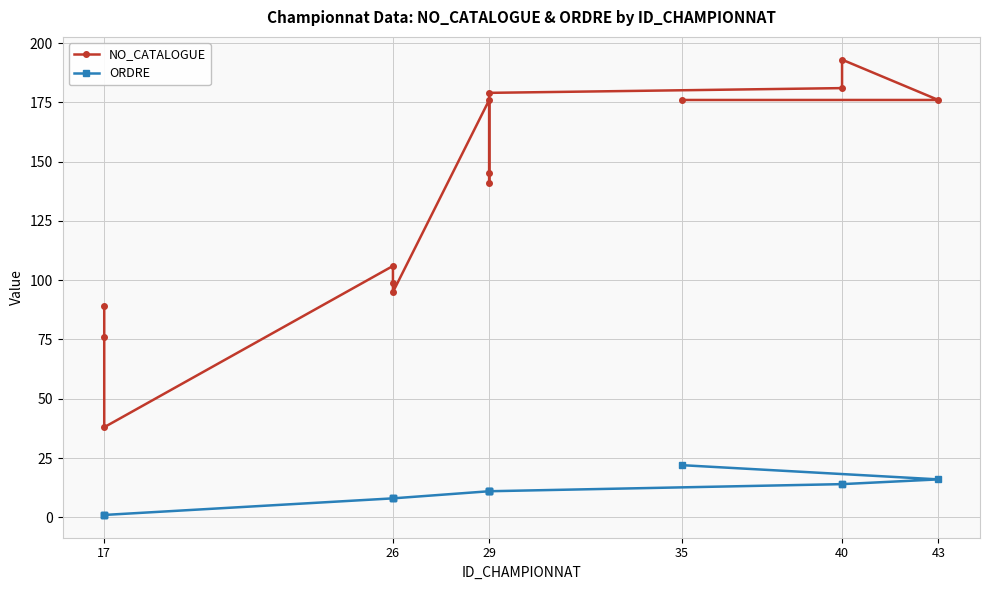

What is the smallest value displayed?

1